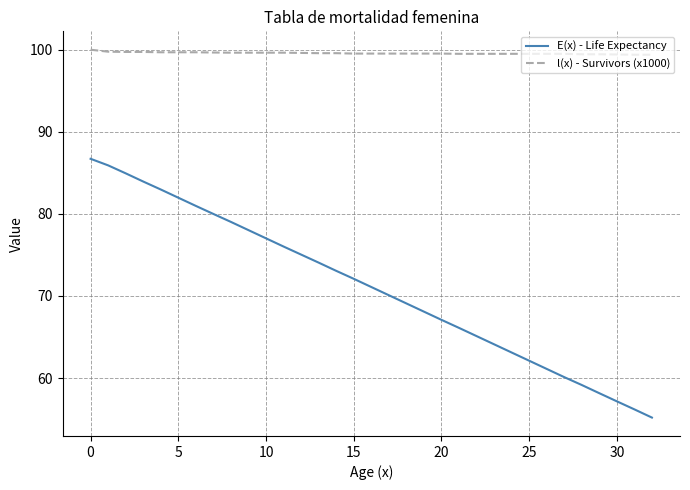

True or false: E(x) - Life Expectancy has more than 0 interior local peaks.

False